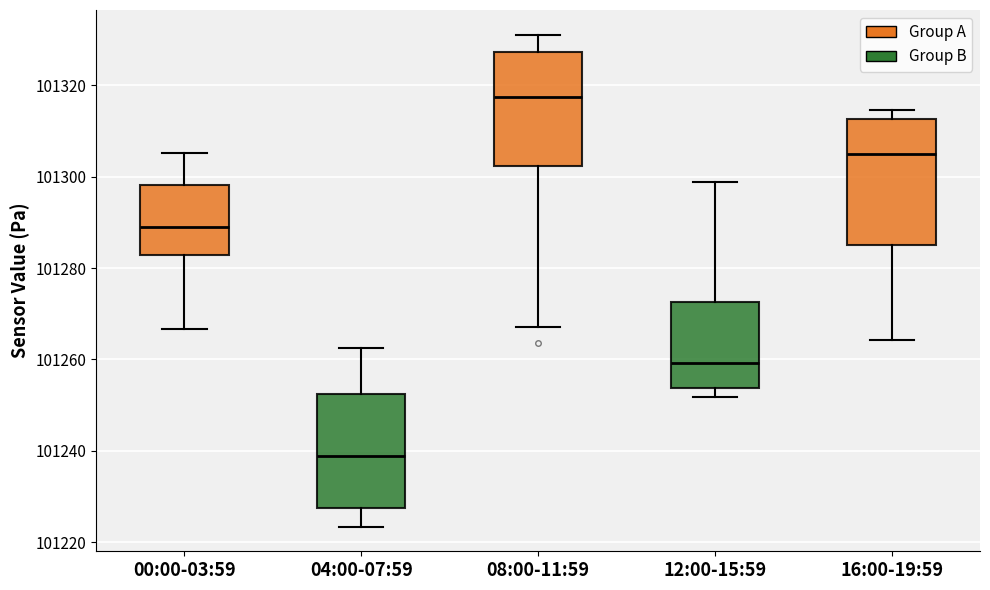

Reading left to right, read every box against the y-axis: the position of its median line, the range the box covers, and the ends of its whiskers. The values are not printed on the chart, so give them approximately, as read against the axis.

00:00-03:59: median 101290, box 101282 to 101298, whiskers 101266 to 101306
04:00-07:59: median 101238, box 101228 to 101252, whiskers 101224 to 101262
08:00-11:59: median 101318, box 101302 to 101328, whiskers 101268 to 101332
12:00-15:59: median 101260, box 101254 to 101272, whiskers 101252 to 101298
16:00-19:59: median 101304, box 101286 to 101312, whiskers 101264 to 101314